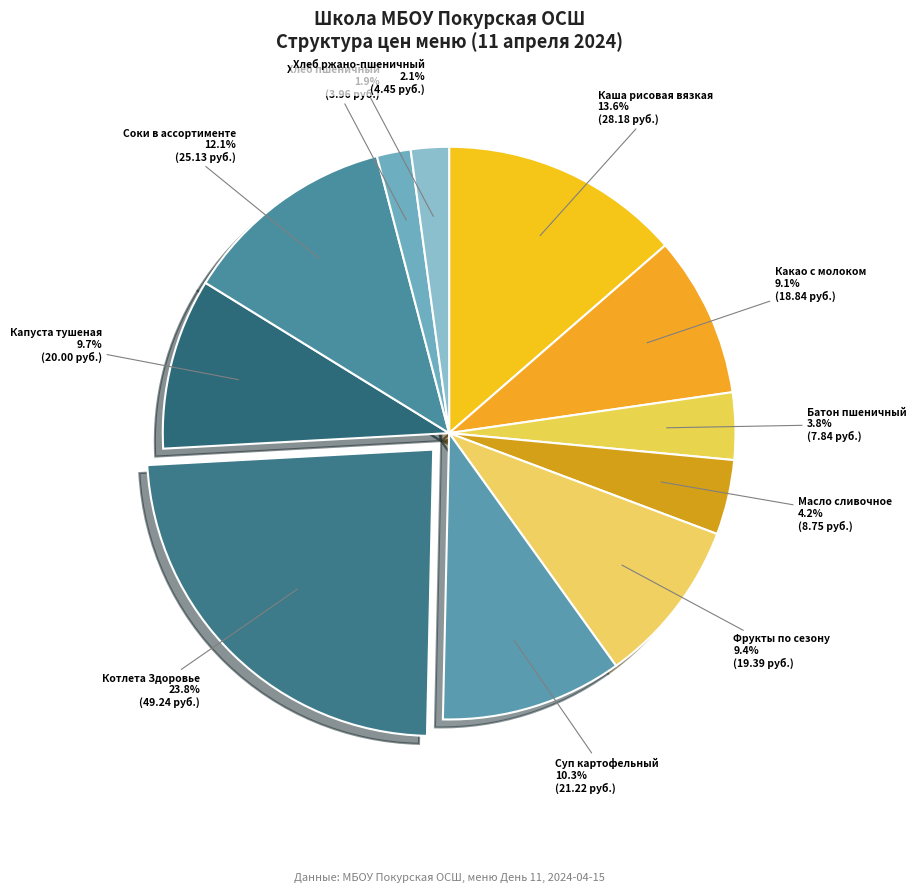

Is there any slice that represents more than half of the pie?

No